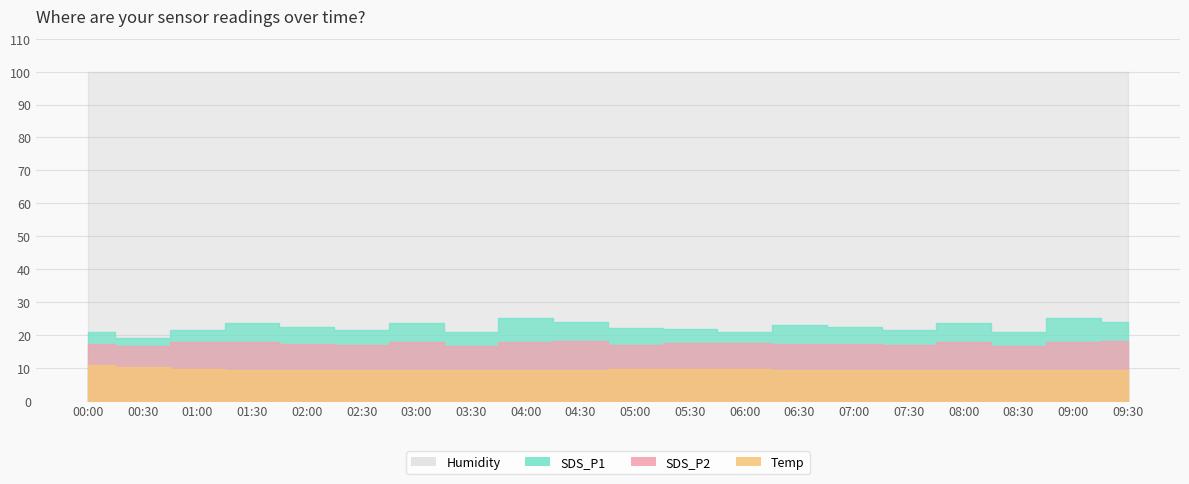

Which series has the largest total across all categories?

Humidity